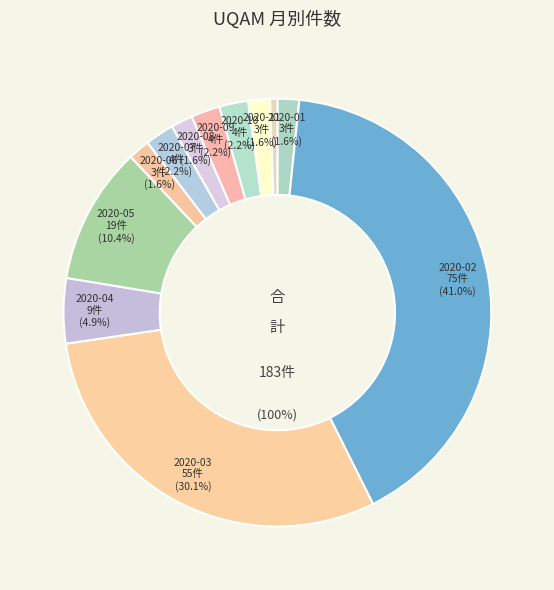

The 2020-08 slice represents 2% of the pie. True or false?

True